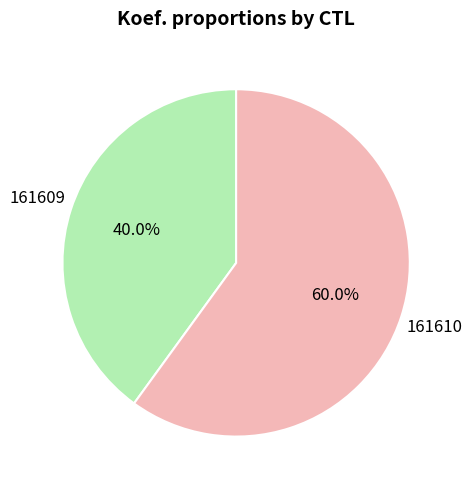

To the nearest percent, what is the difference between the largest and smallest slice percentages?

20%